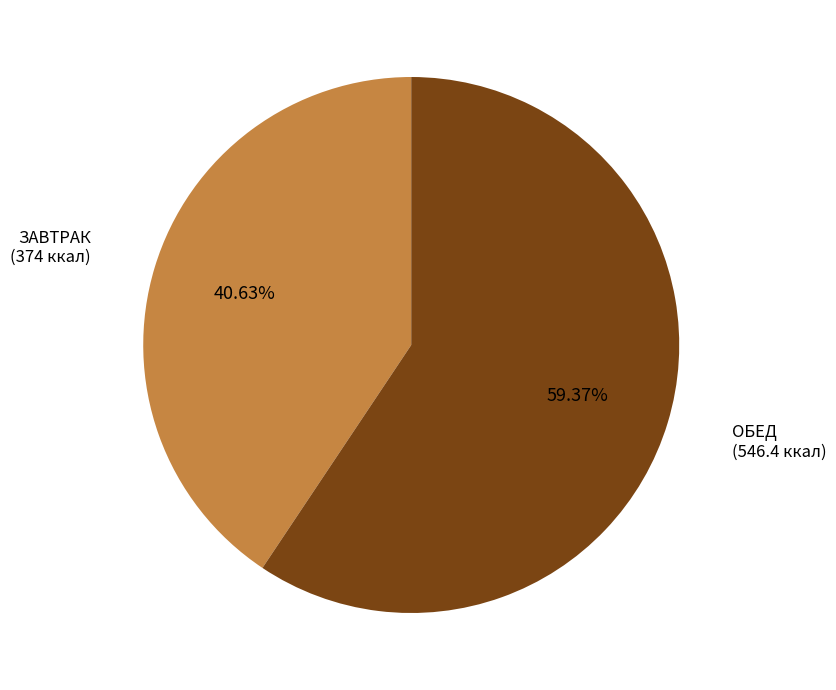

Does any single category account for the majority?

Yes